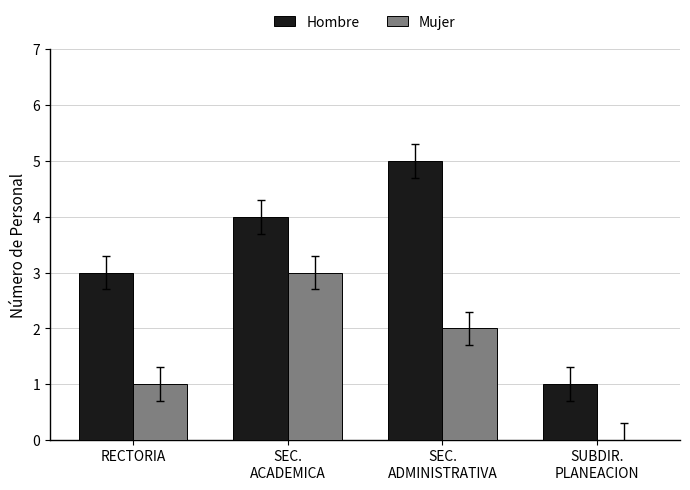

What is the average value of the Hombre series?

3